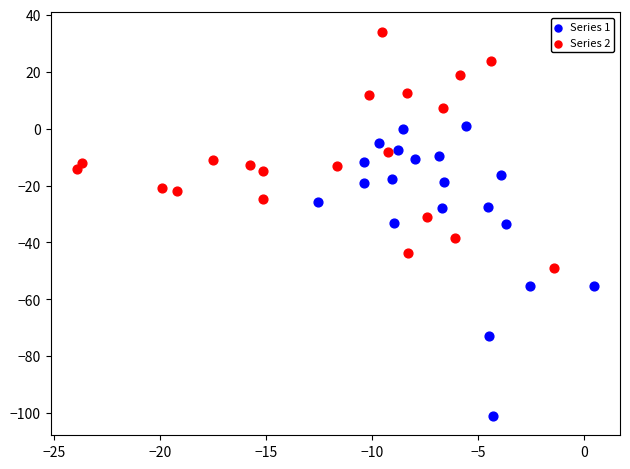

Which series reaches the maximum Y coordinate?

Series 2